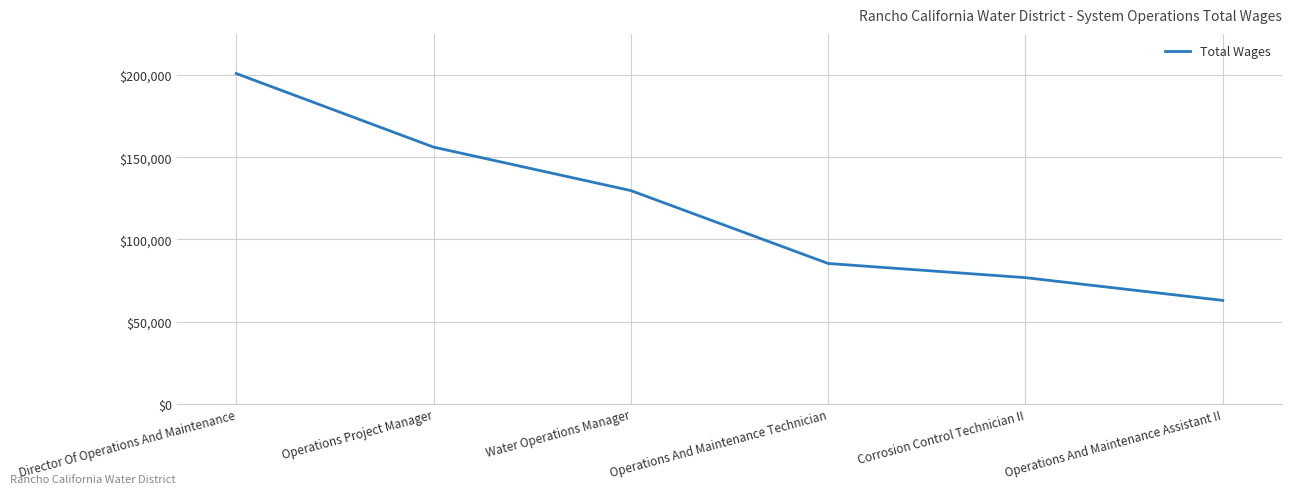

Where is the data nearest to the value 131926?

Water Operations Manager